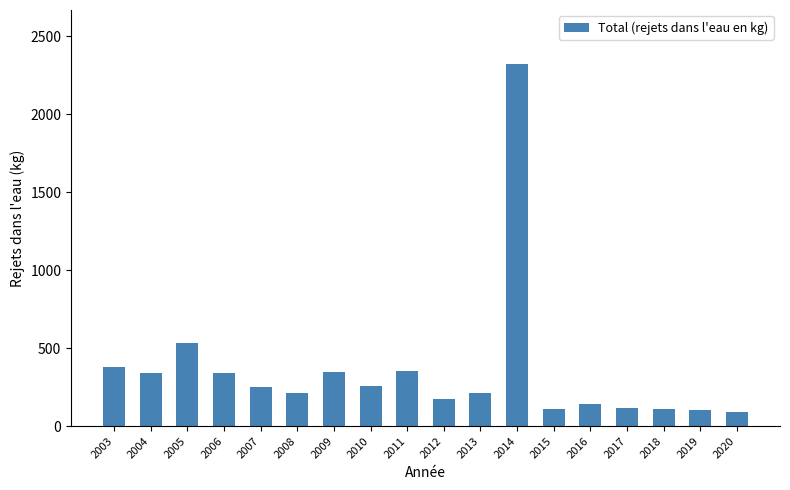

What is the average value?

356.0